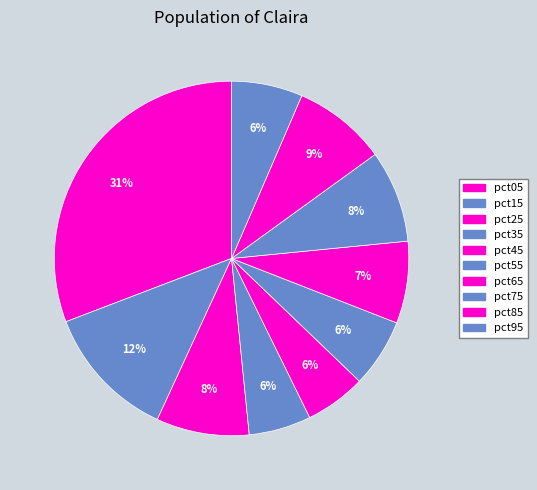

Rank the categories by value from highest to lowest.

pct05, pct15, pct85, pct25, pct75, pct65, pct95, pct55, pct35, pct45